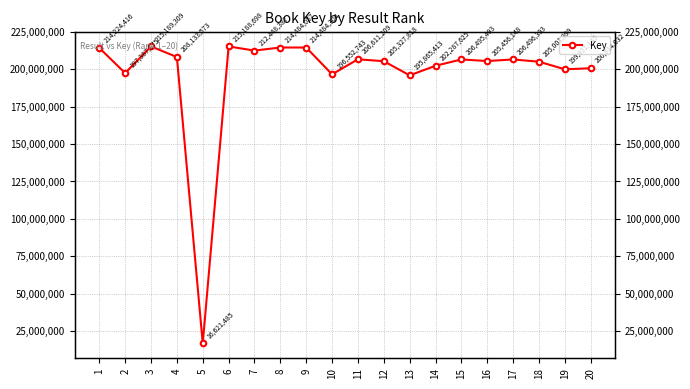

Which label corresponds to the smallest value in the chart?

5